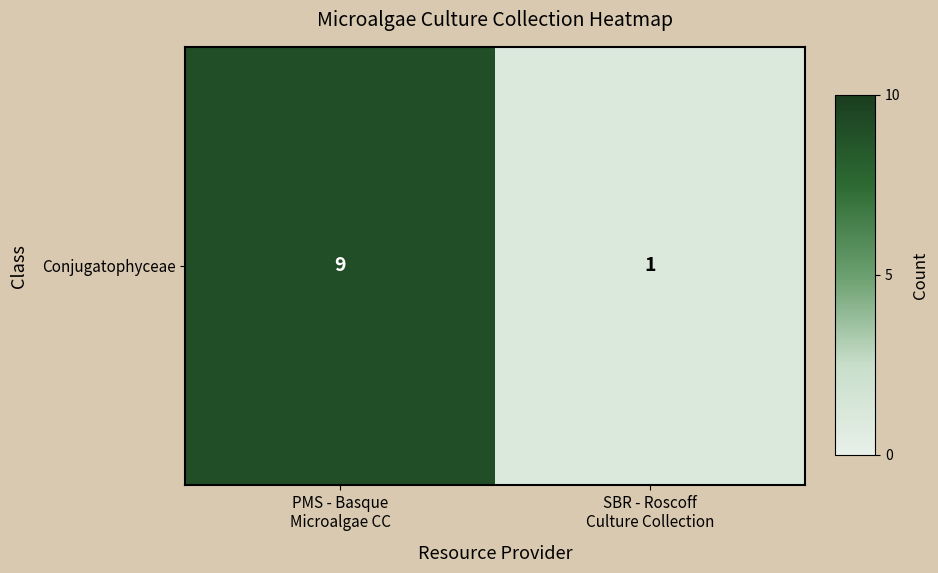

What is the sum of all values?

10